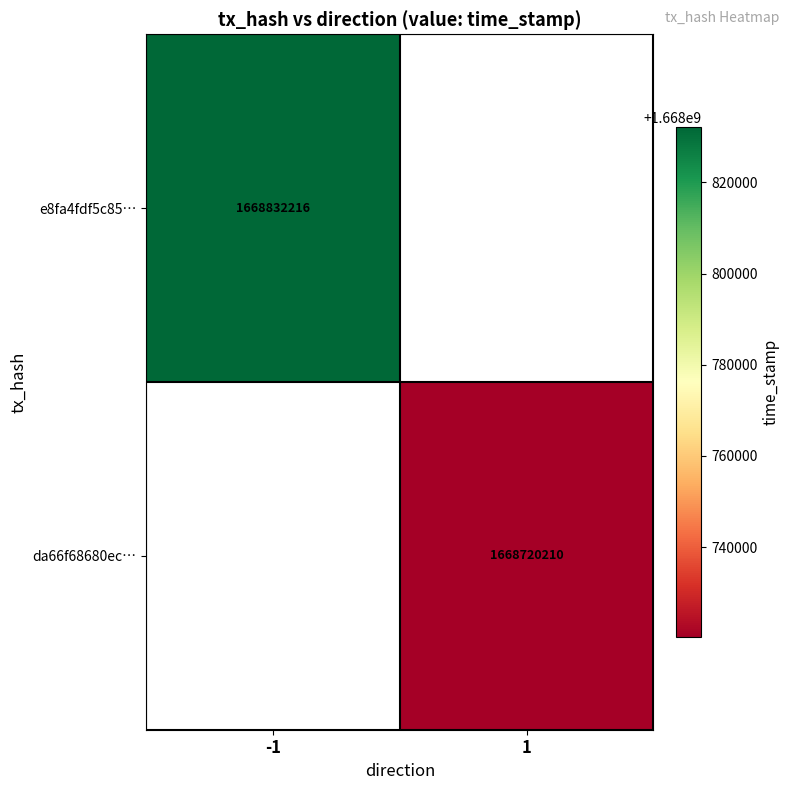

True or false: e8fa4fdf5c85… has a value of 356501154 at -1.

False